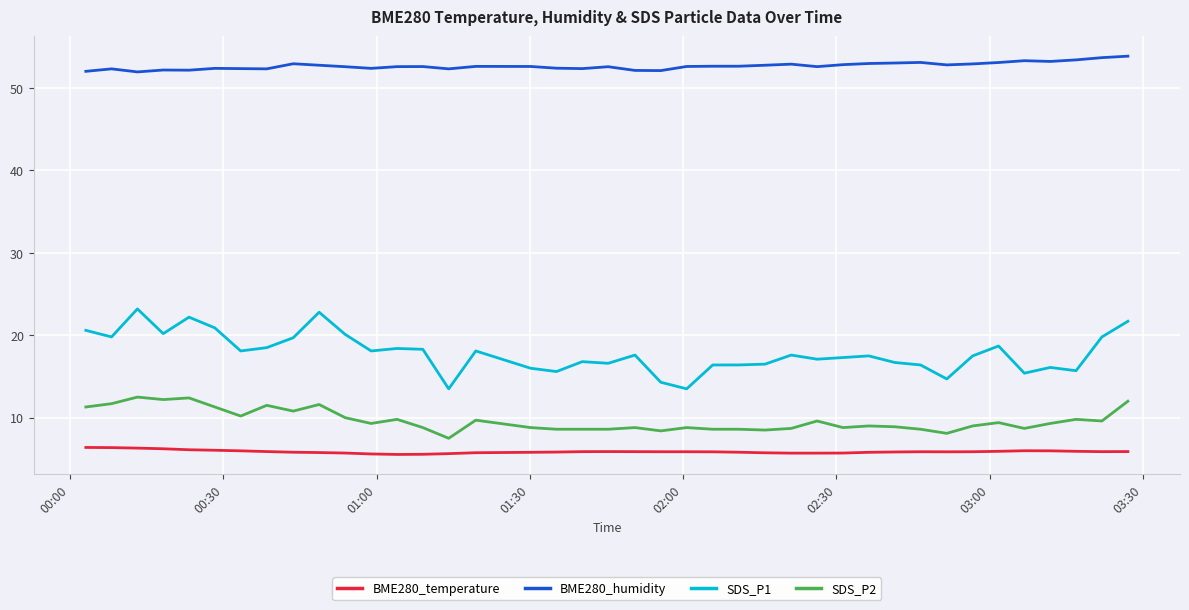

What is the difference between the maximum and minimum values in the SDS_P1 series?

9.7